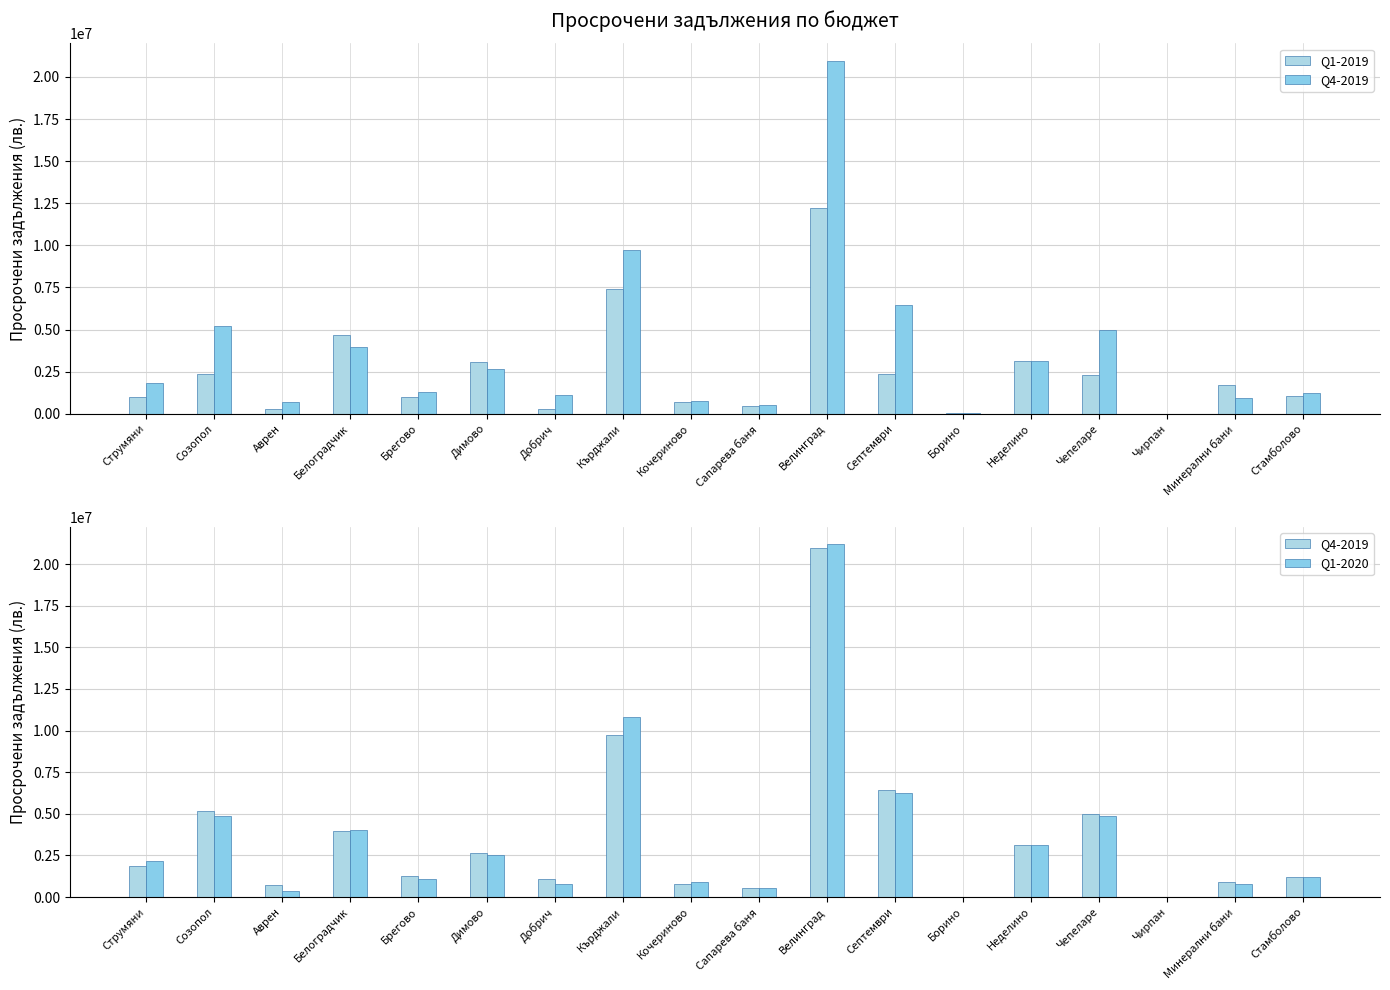

Rank the categories by Q1-2020 value from lowest to highest.

Чирпан, Борино, Аврен, Сапарева баня, Добрич, Минерални бани, Кочериново, Брегово, Стамболово, Струмяни, Димово, Неделино, Белоградчик, Чепеларе, Созопол, Септември, Кърджали, Велинград